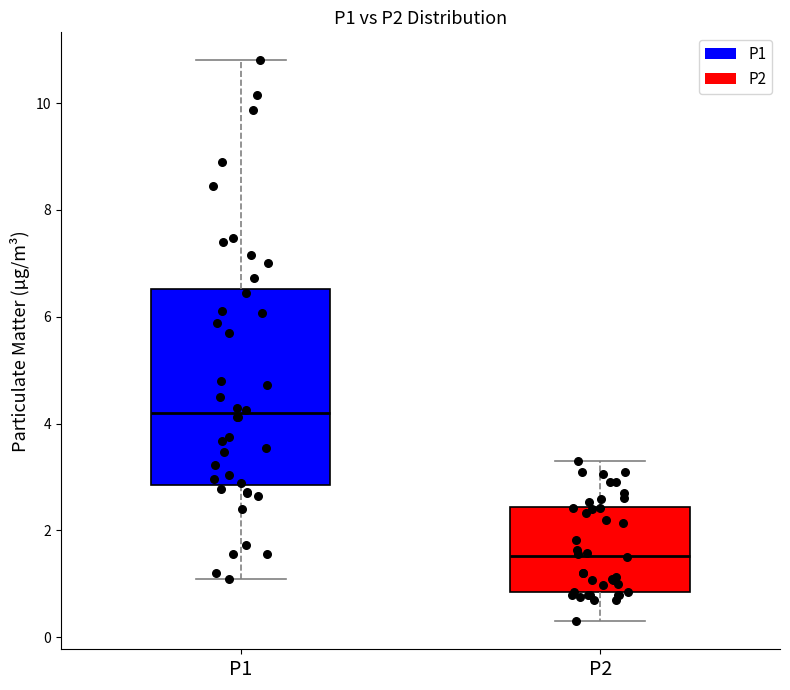

Where does the median line of the box for P2 sit on the y-axis? The values are not printed on the chart, so give them approximately, as read against the axis.

1.6